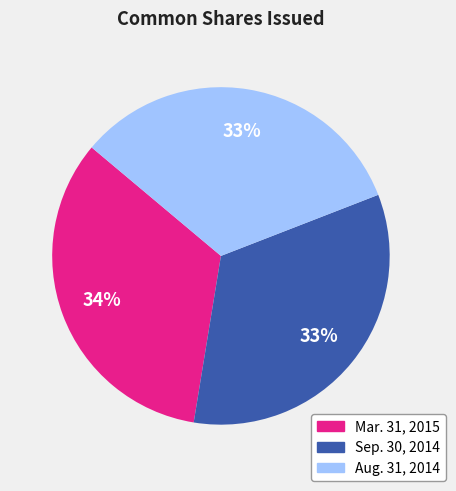

To the nearest percent, what portion does Mar. 31, 2015 represent?

34%